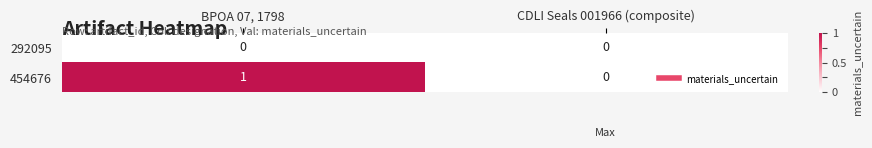

Between BPOA 07, 1798 and CDLI Seals 001966 (composite), which series saw the biggest shift?

454676